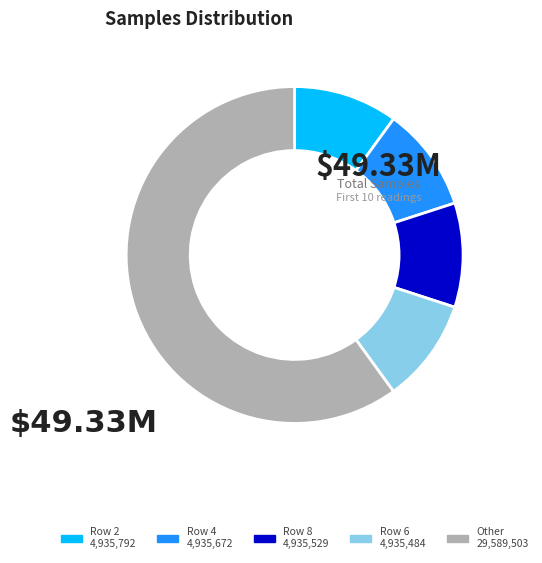

Is there any slice that represents more than half of the pie?

Yes